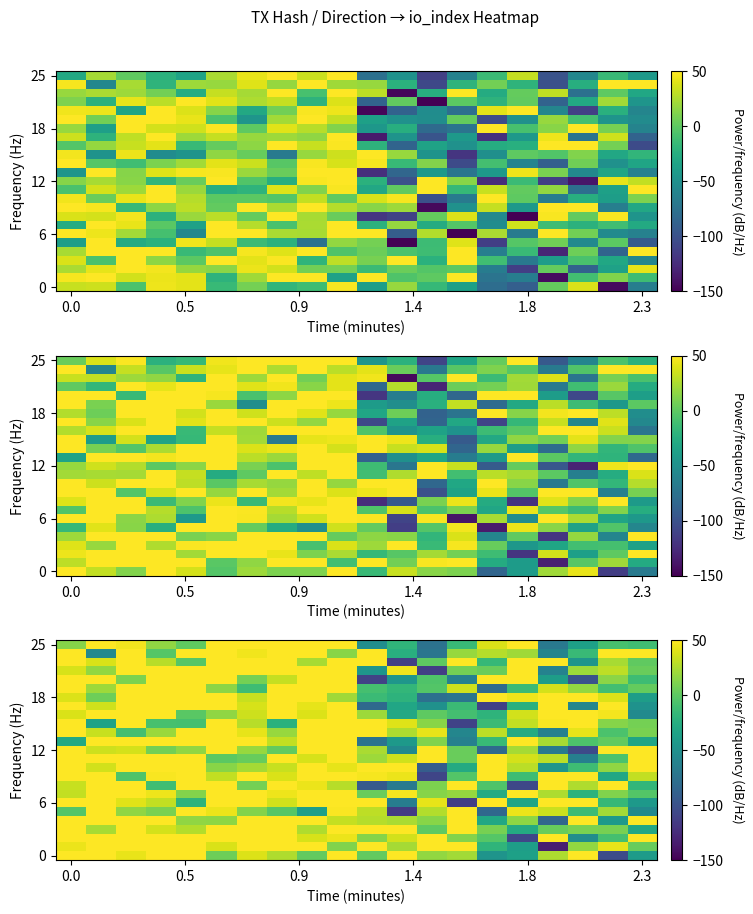

How many data points does each series have?

20